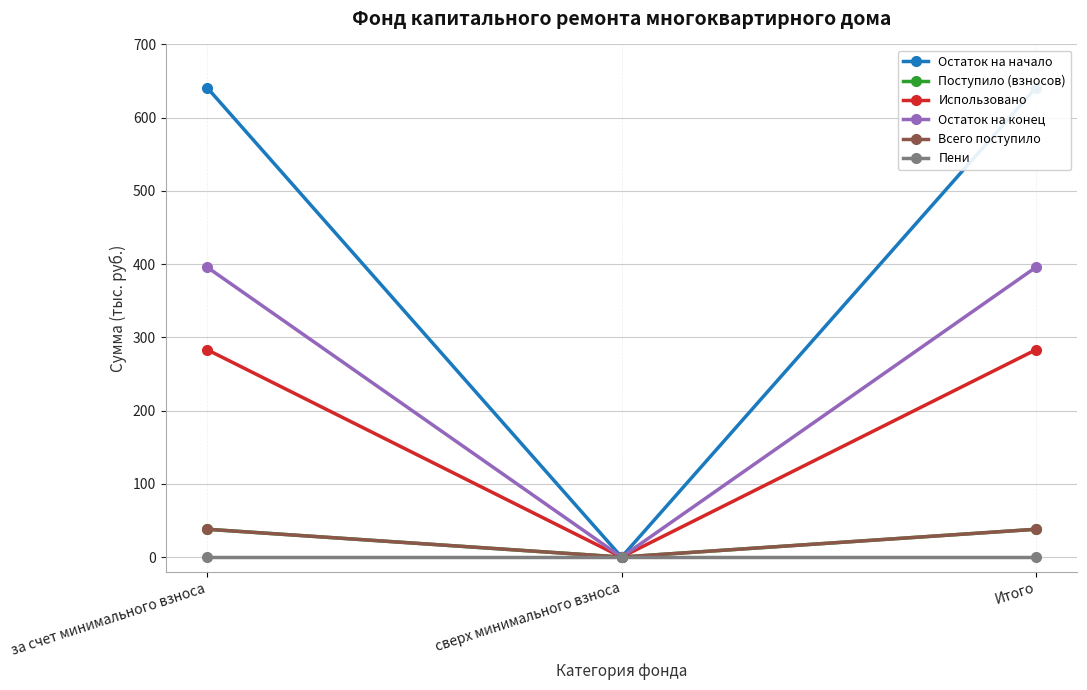

Read the Всего поступило value at Итого.

38.0